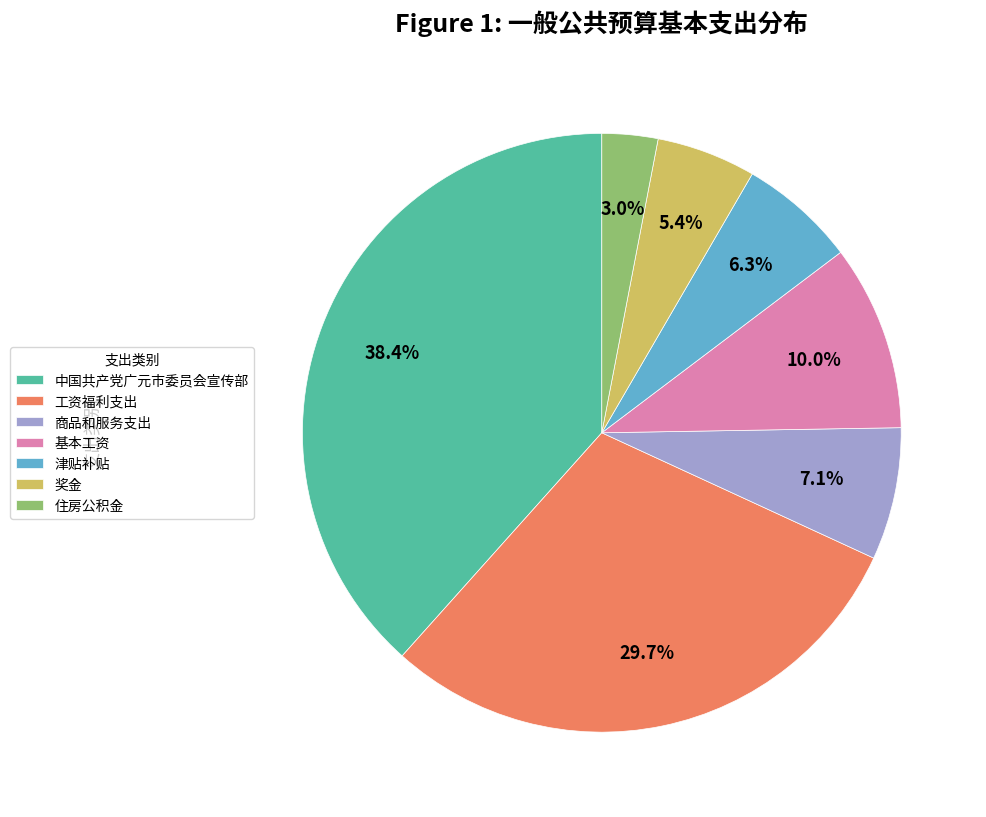

To the nearest percent, what portion does 津贴补贴 represent?

6%